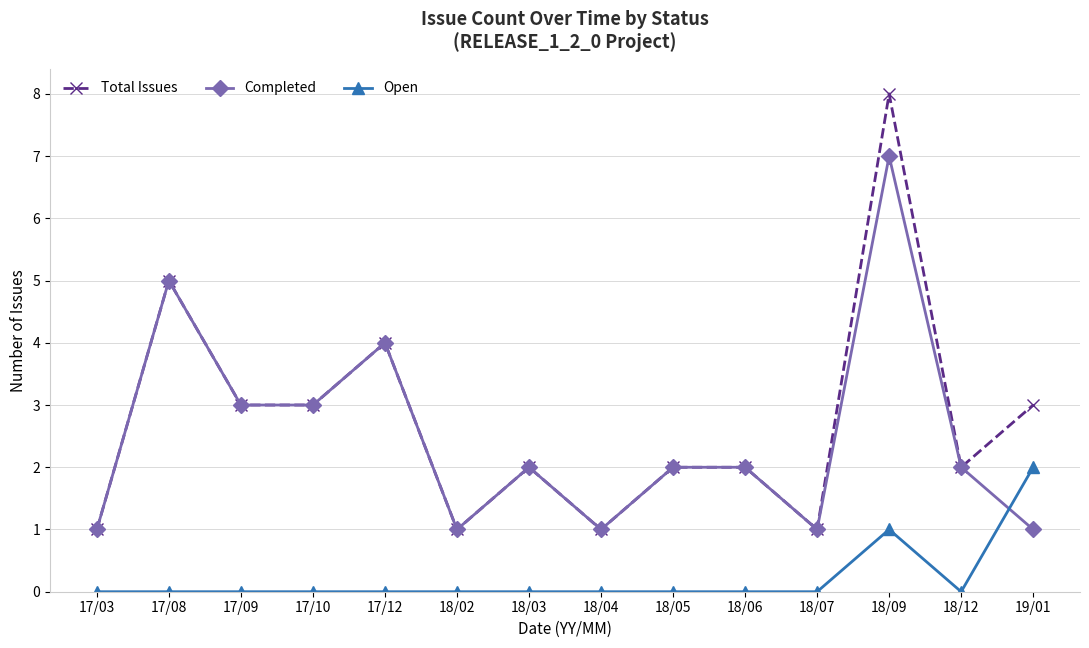

True or false: Open and Completed intersect in this chart.

True